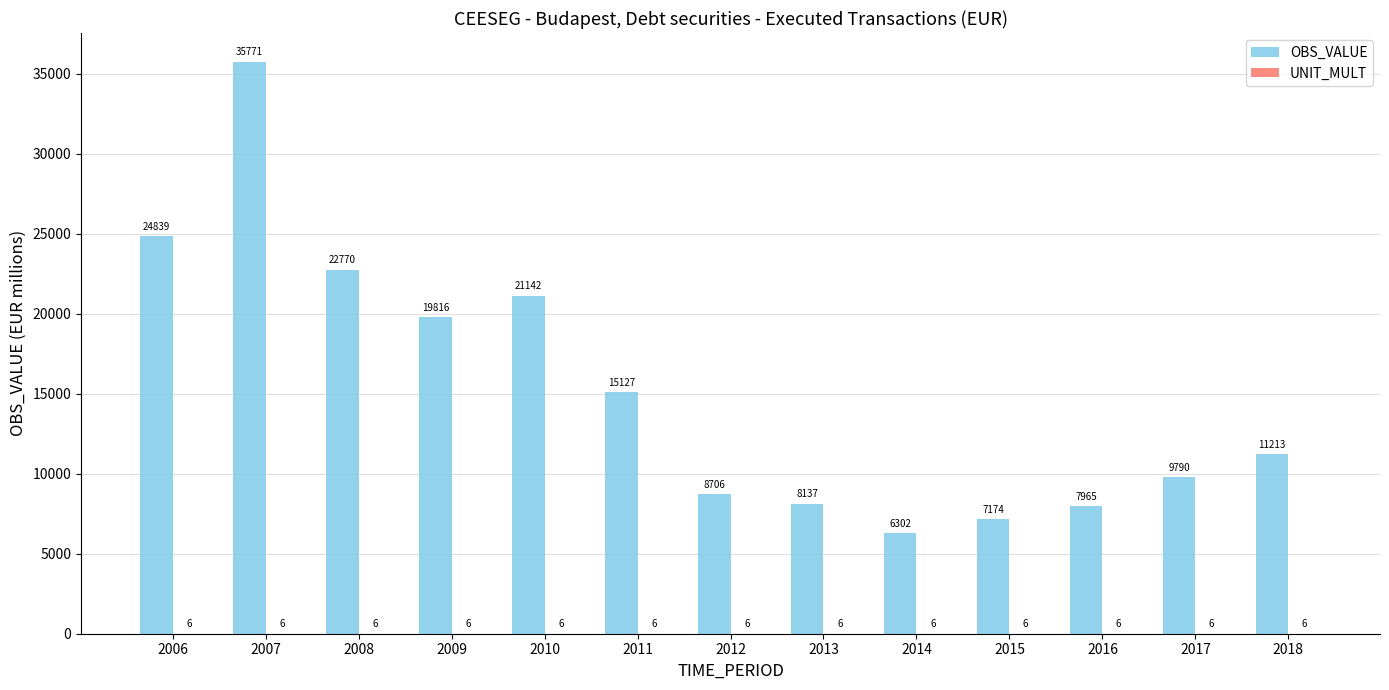

True or false: OBS_VALUE has a value of 11286.2 at 2016.

False